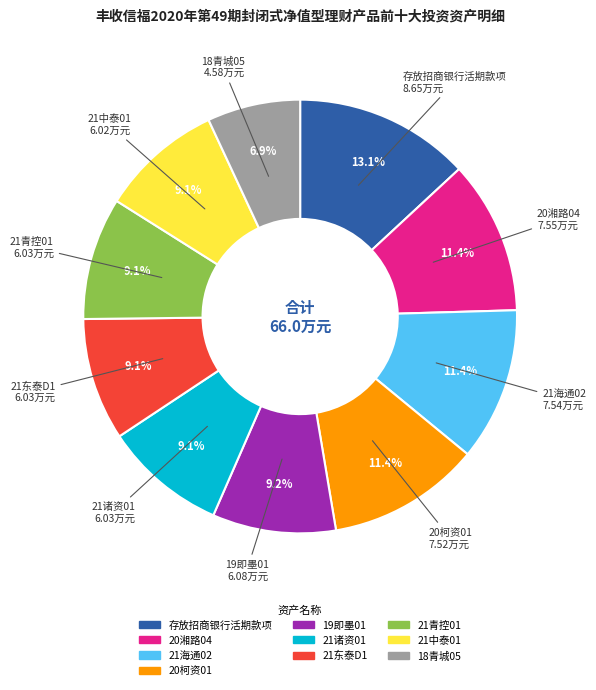

Approximately how many times larger is the value at 21东泰D1 compared to 21青控01?

1.0